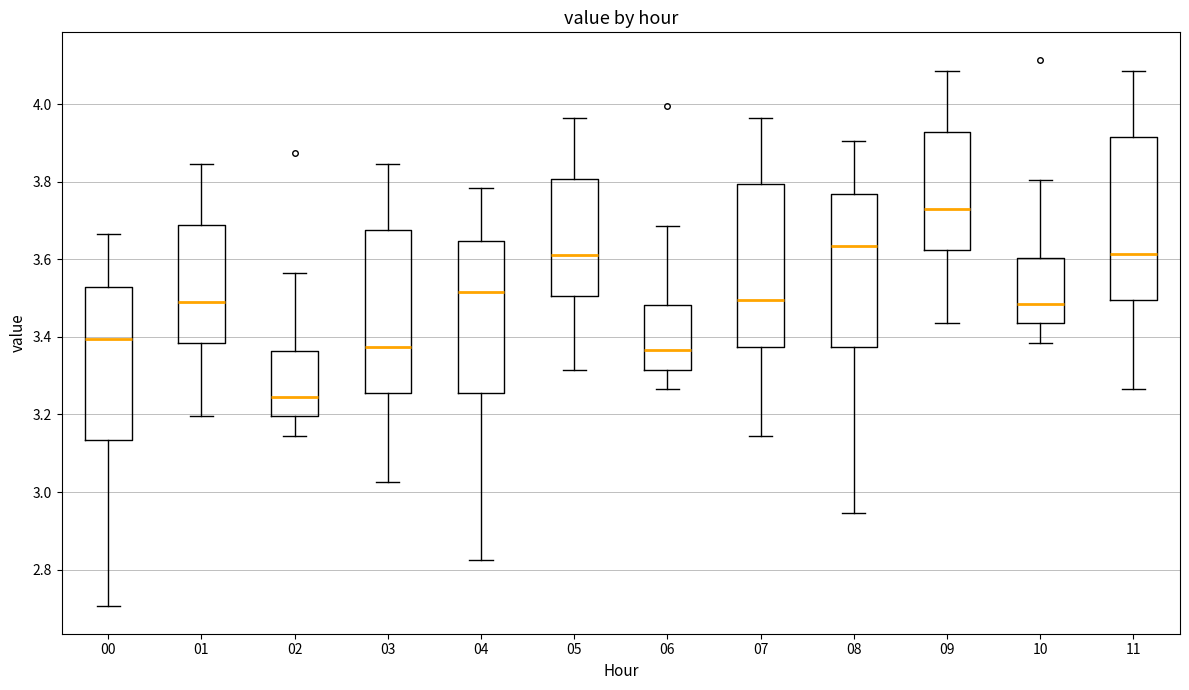

Reading left to right, read every box against the y-axis: the position of its median line, the range the box covers, and the ends of its whiskers. The values are not printed on the chart, so give them approximately, as read against the axis.

00: median 3.40, box 3.14 to 3.52, whiskers 2.70 to 3.66
01: median 3.50, box 3.38 to 3.68, whiskers 3.20 to 3.84
02: median 3.24, box 3.20 to 3.36, whiskers 3.14 to 3.56
03: median 3.38, box 3.26 to 3.68, whiskers 3.02 to 3.84
04: median 3.52, box 3.26 to 3.64, whiskers 2.82 to 3.78
05: median 3.62, box 3.50 to 3.80, whiskers 3.32 to 3.96
06: median 3.36, box 3.32 to 3.48, whiskers 3.26 to 3.68
07: median 3.50, box 3.38 to 3.80, whiskers 3.14 to 3.96
08: median 3.64, box 3.38 to 3.76, whiskers 2.94 to 3.90
09: median 3.74, box 3.62 to 3.92, whiskers 3.44 to 4.08
10: median 3.48, box 3.44 to 3.60, whiskers 3.38 to 3.80
11: median 3.62, box 3.50 to 3.92, whiskers 3.26 to 4.08